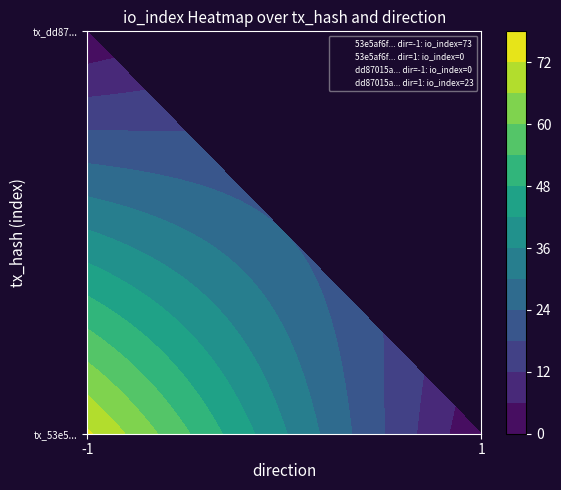

The 53e5af6fb4eb5ad322aee01c4b58daa4770719c series shows -1 at direction. True or false?

True